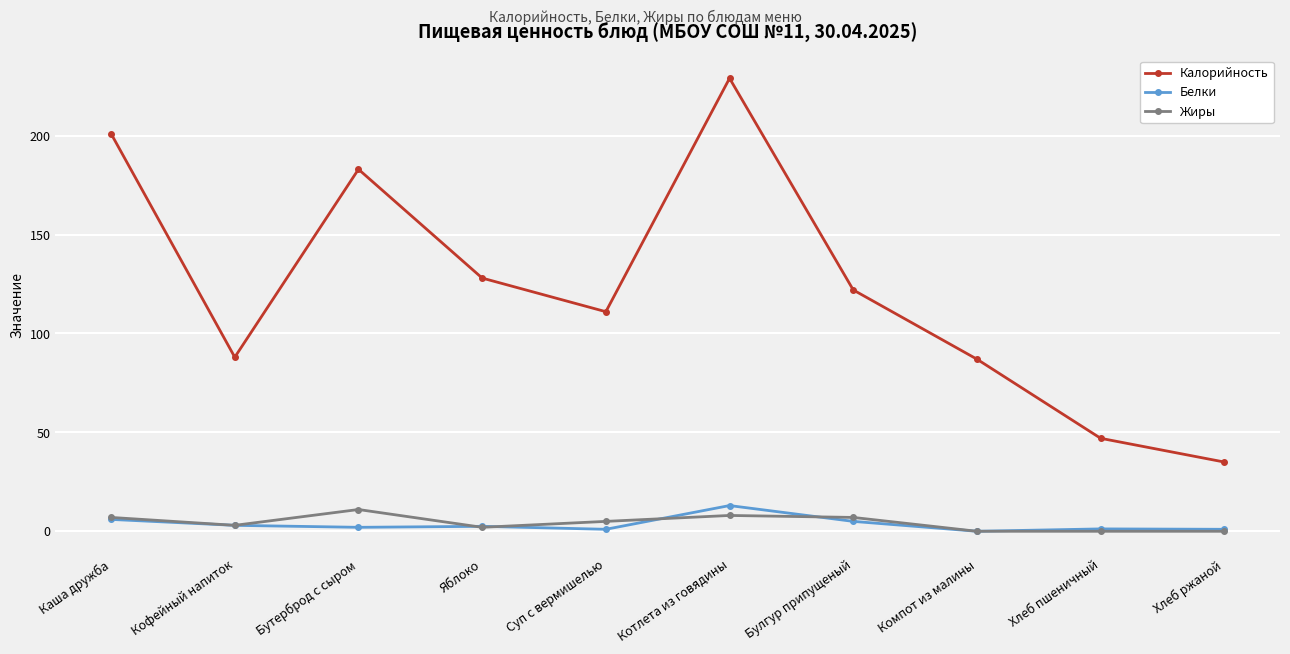

At which label is Калорийность closest to 132?

Яблоко